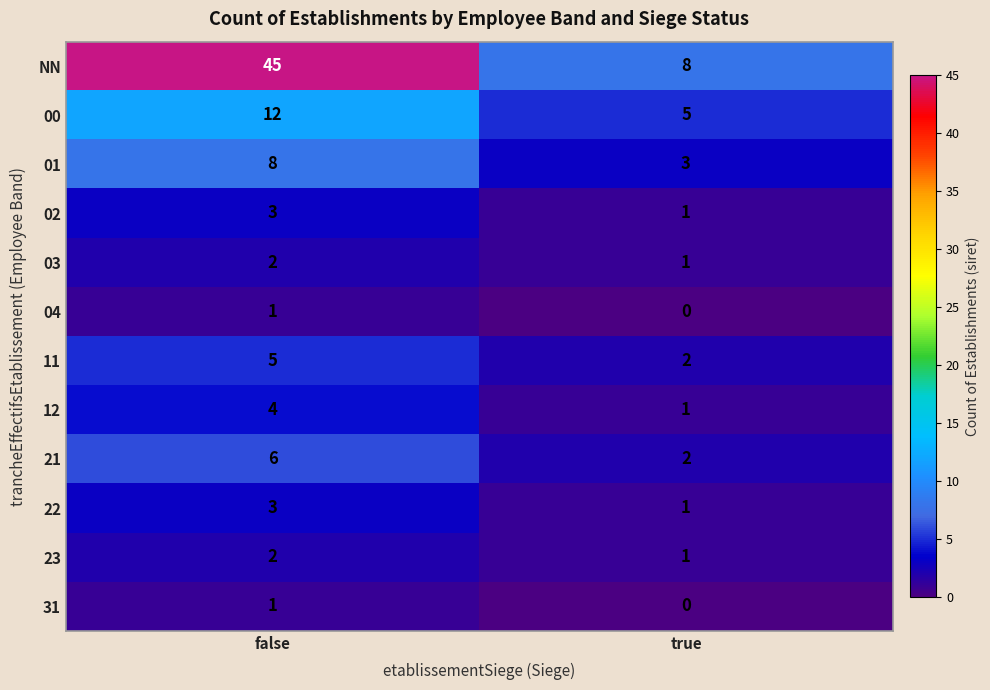

List the labels in order of NN value, smallest first.

true, false